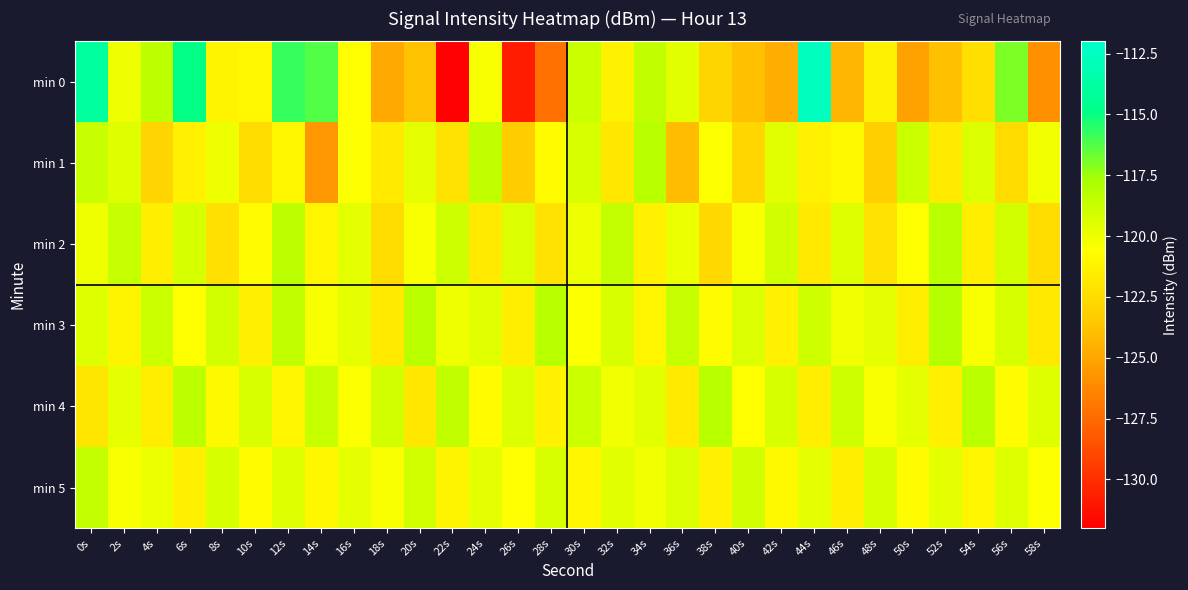

What is the smallest value displayed?

-131.9